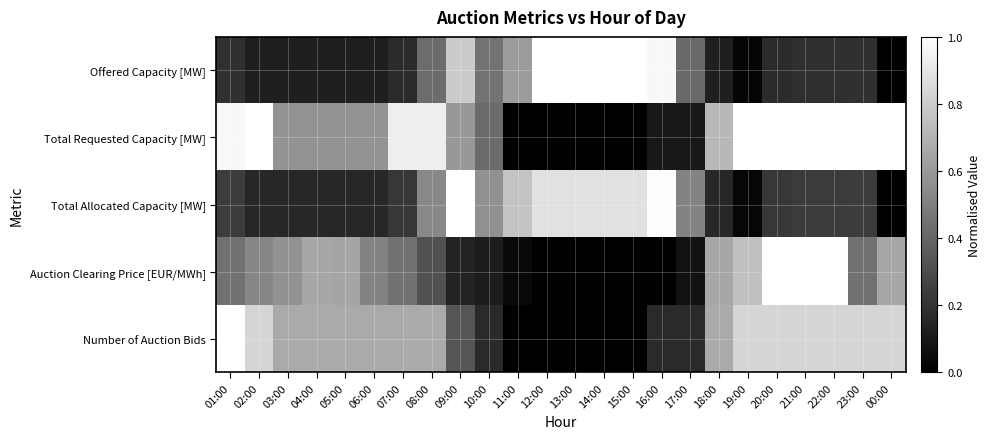

What is the difference between the highest and lowest values at 14:00?

1.0